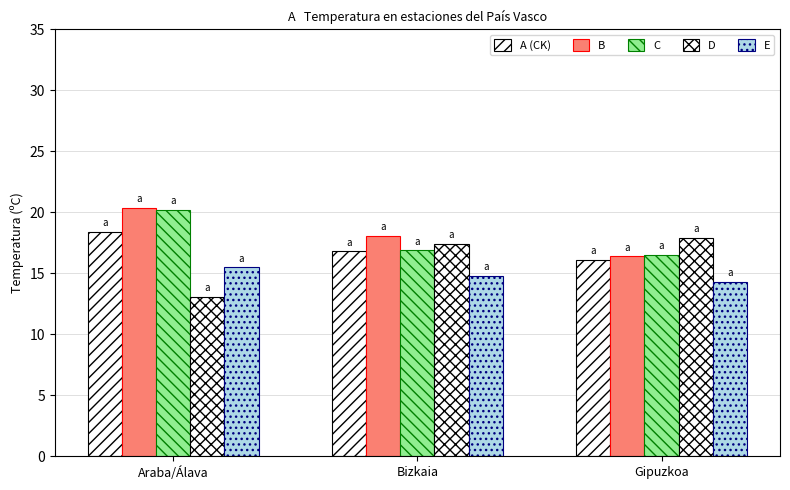

List the labels in order of D value, largest first.

Gipuzkoa, Bizkaia, Araba/Álava